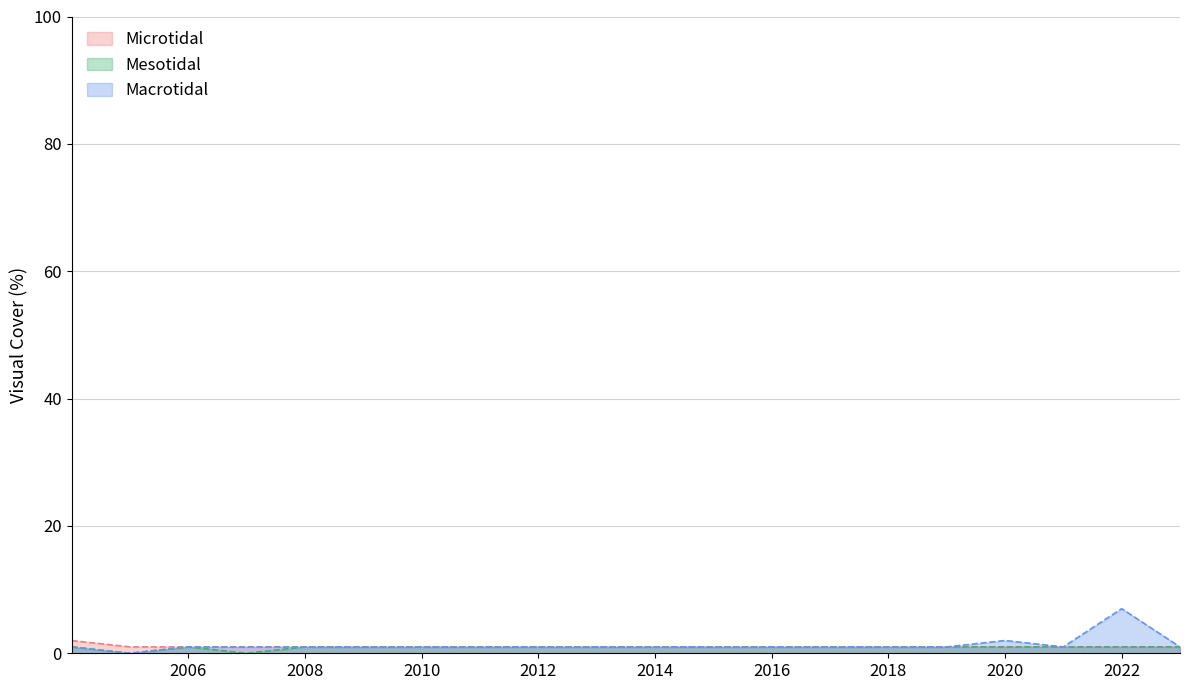

What are all the series names shown in the legend?

Microtidal, Mesotidal, Macrotidal